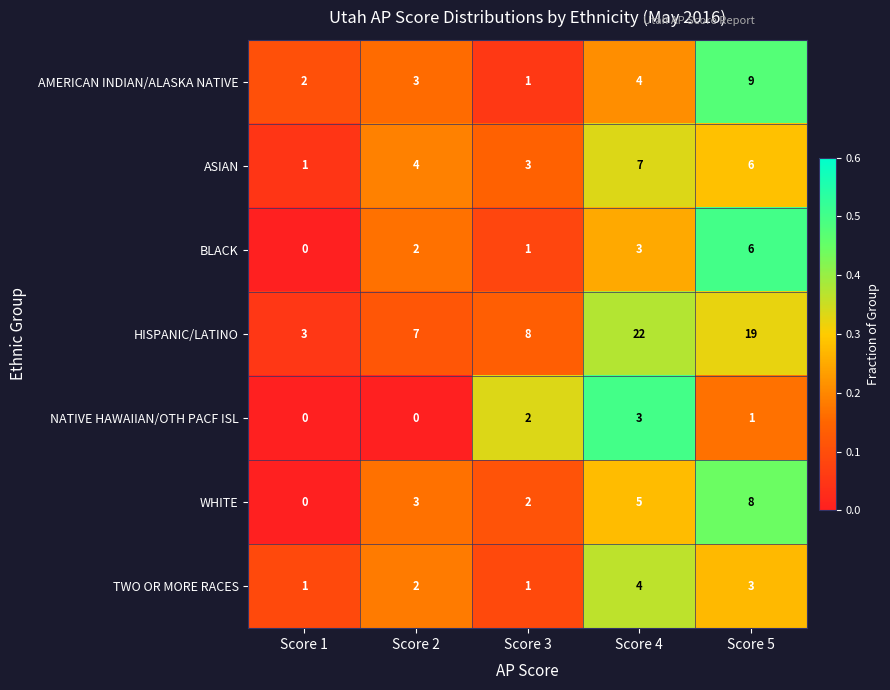

Rank the series by their maximum value, from lowest to highest.

NATIVE HAWAIIAN/OTH PACF ISL, TWO OR MORE RACES, BLACK, ASIAN, WHITE, AMERICAN INDIAN/ALASKA NATIVE, HISPANIC/LATINO